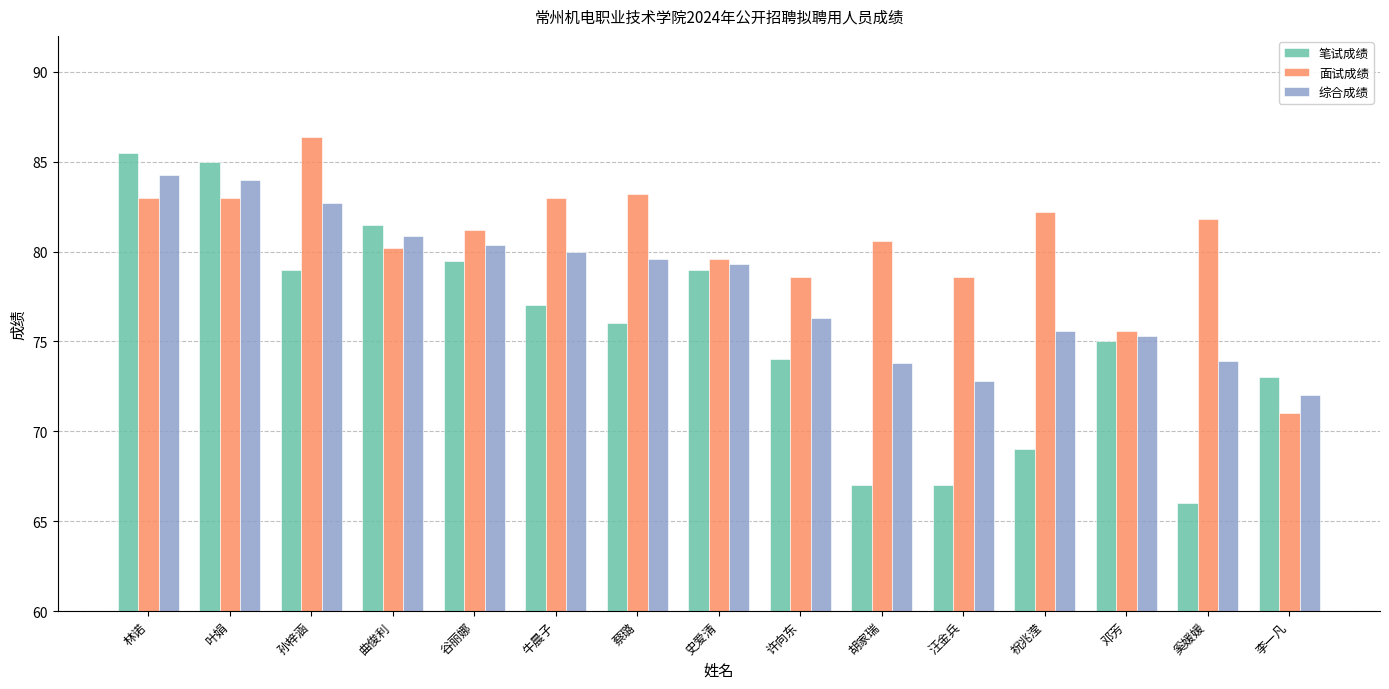

At which label does 笔试成绩 reach its minimum?

奚媛媛